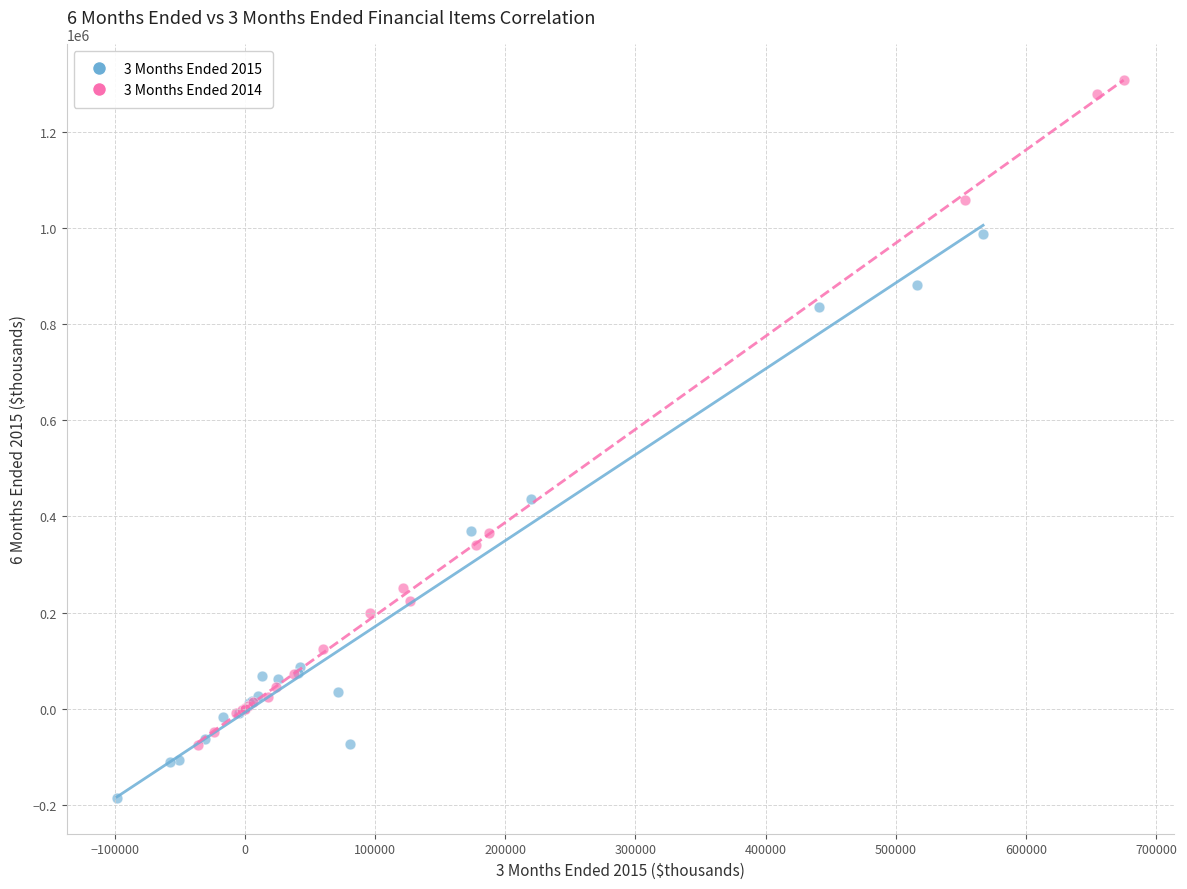

Which series has the widest spread of Y values?

3 Months Ended 2014